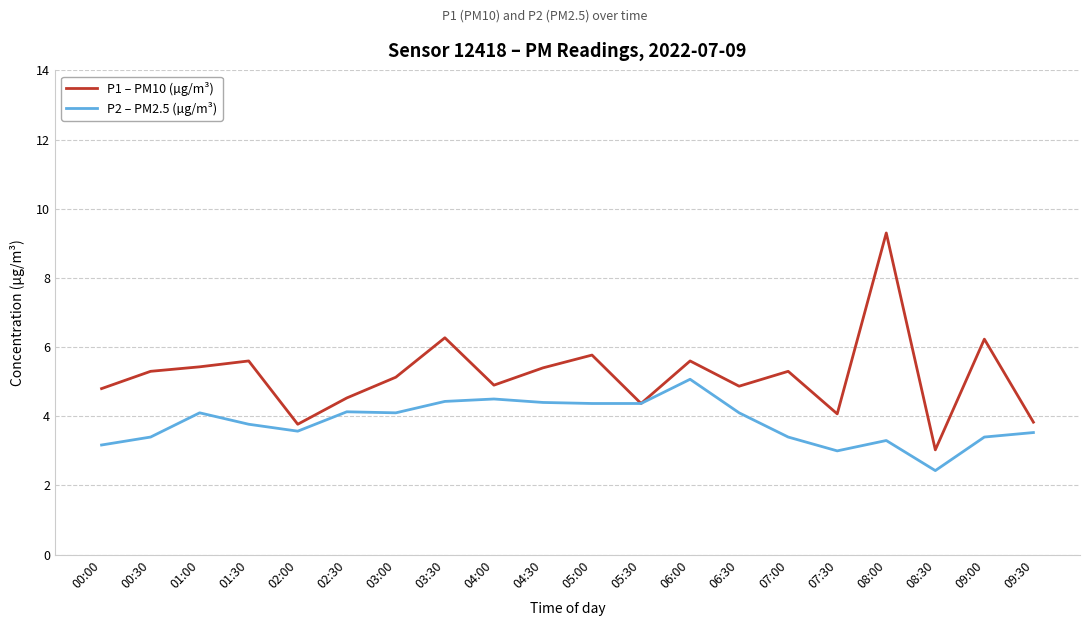

Which series has the largest range (max minus min)?

P1 – PM10 (µg/m³)